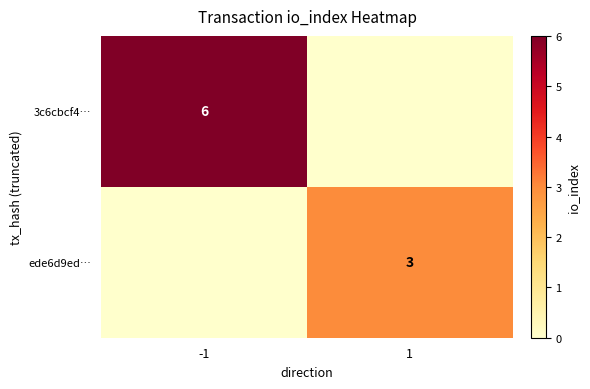

The value of ede6d9ed… at 1 is 2. True or false?

False